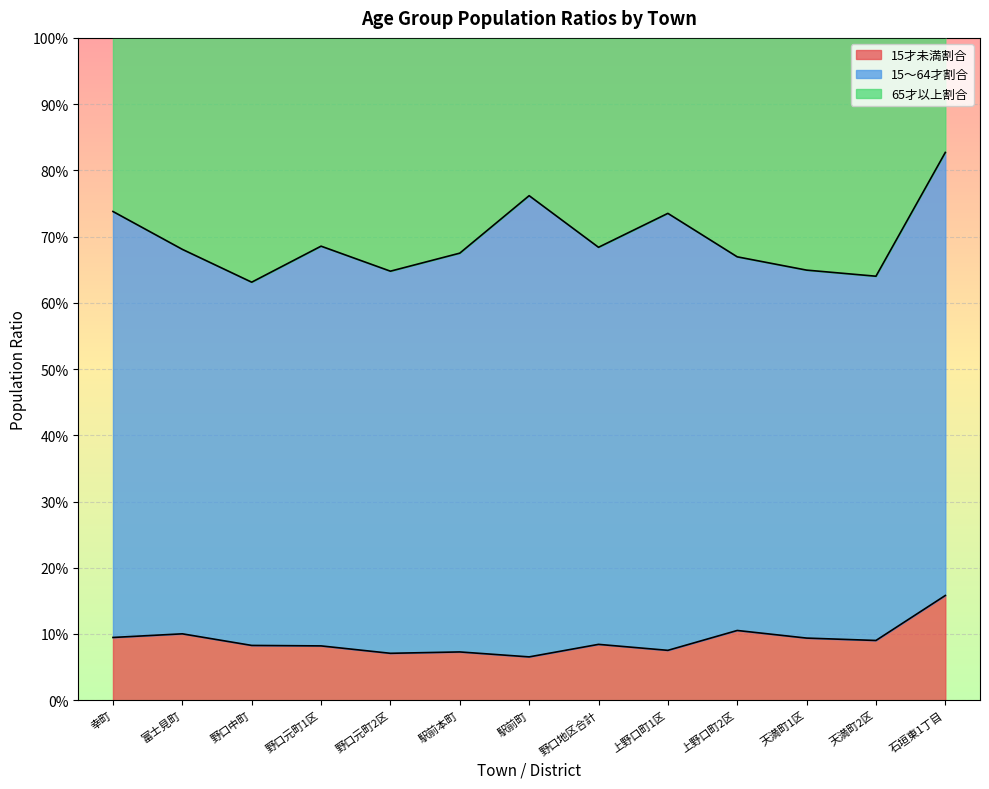

What is the label of the 1st point from the right?

石垣東1丁目